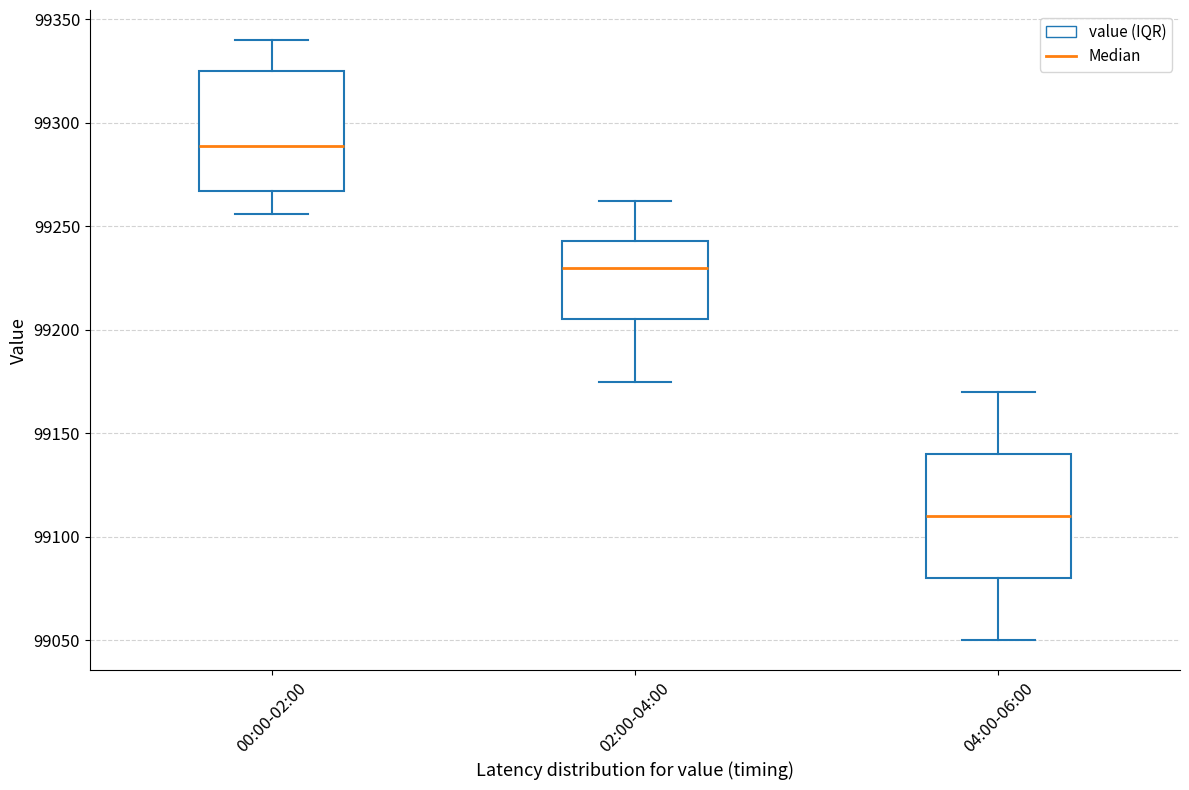

Where does the upper whisker of the box for 00:00-02:00 end on the y-axis? The values are not printed on the chart, so give them approximately, as read against the axis.

99340